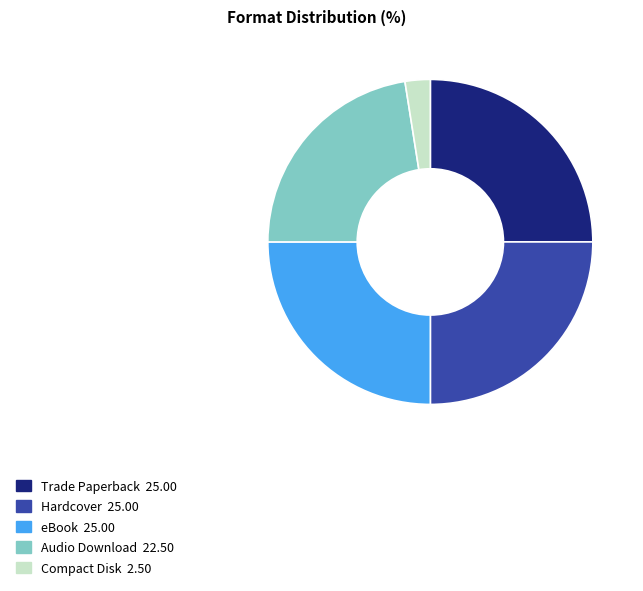

The Hardcover slice represents 33% of the pie. True or false?

False